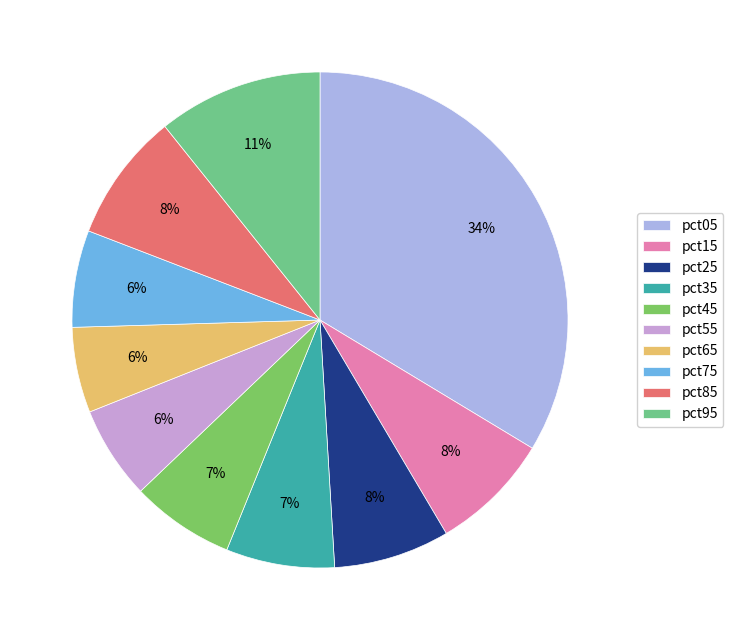

Is it true that pct05 is 34% of the pie?

True